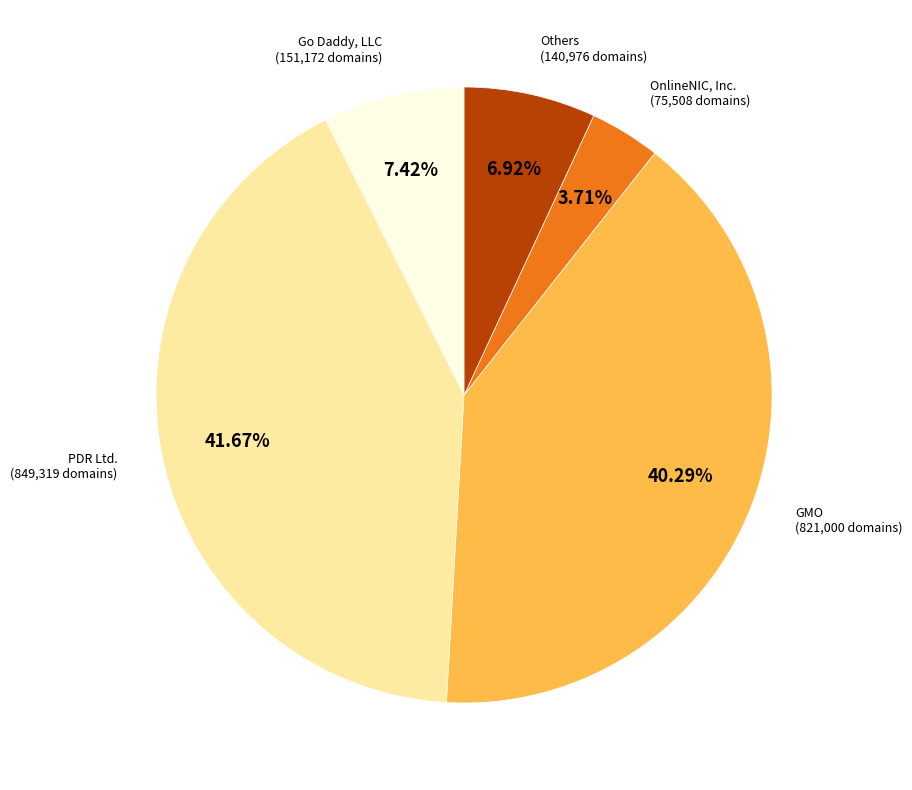

Is there any slice that represents more than half of the pie?

No